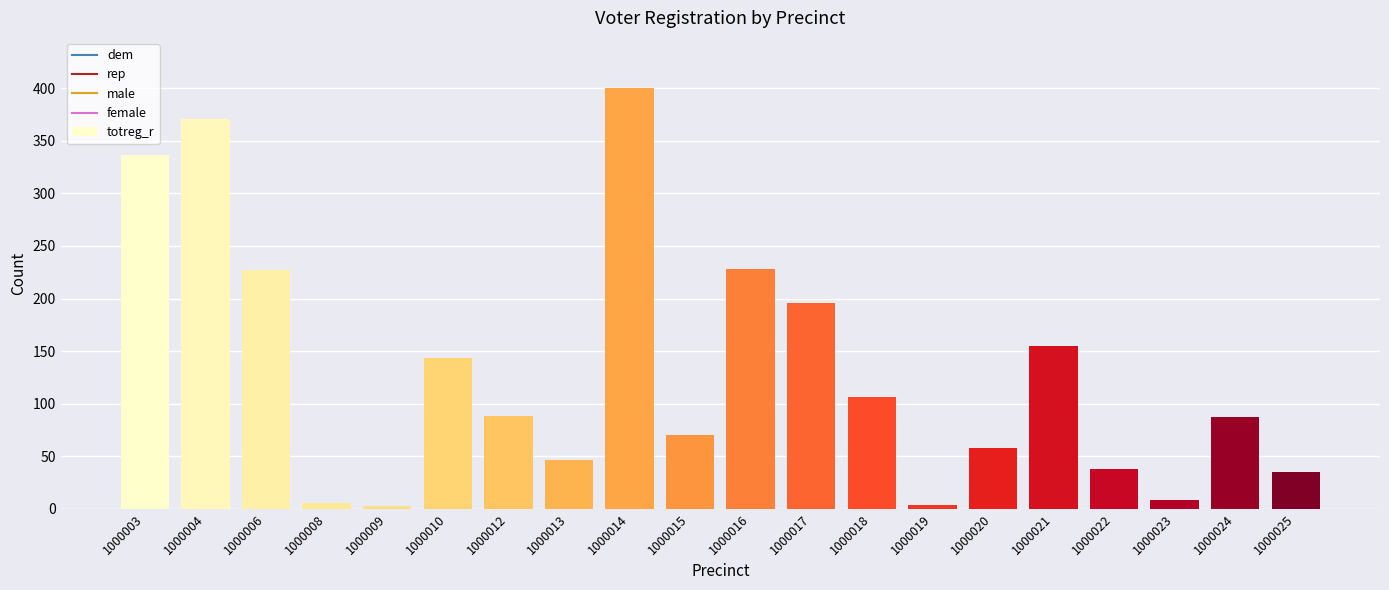

Between 1000022 and 1000003, which is larger?

1000003